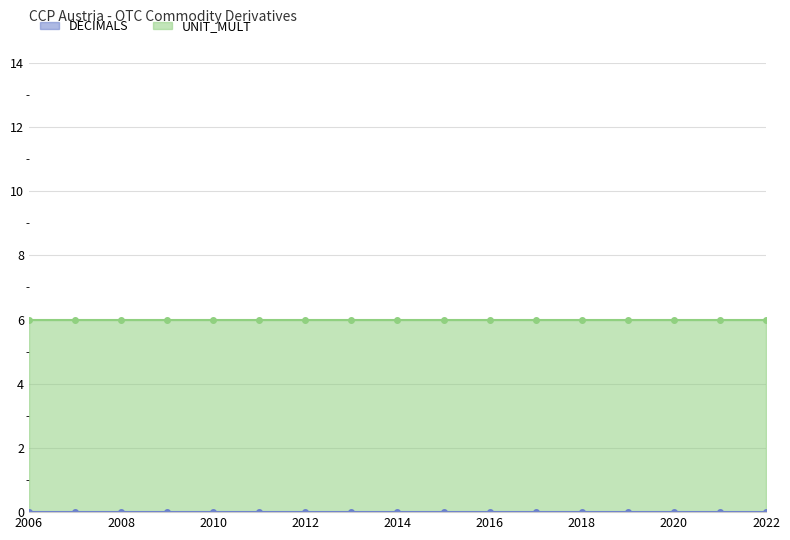

Does the chart display data point markers on the line(s)?

No